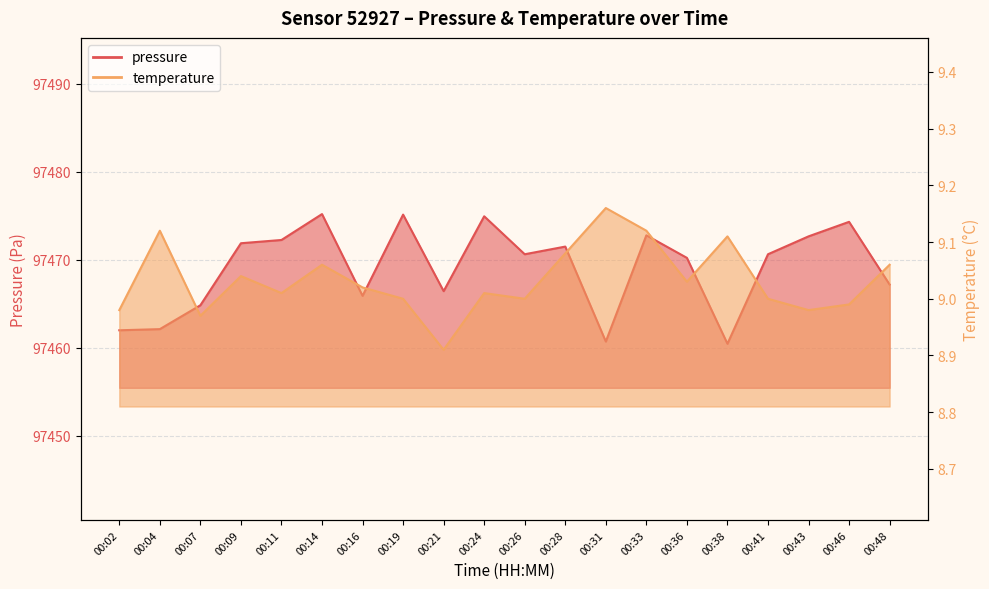

How many lines are shown in the chart?

2